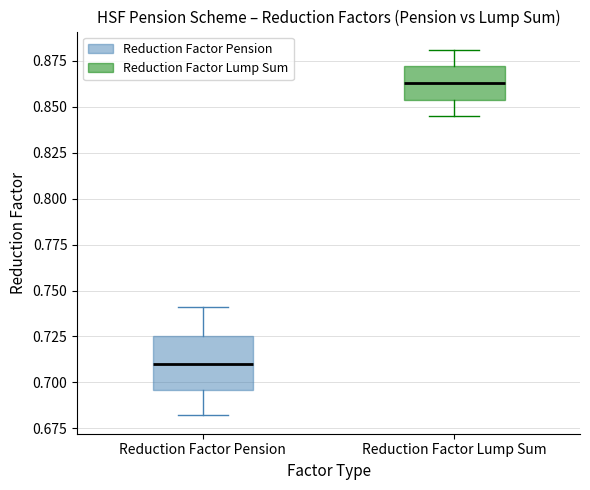

Which box has the highest median line?

Reduction Factor Lump Sum